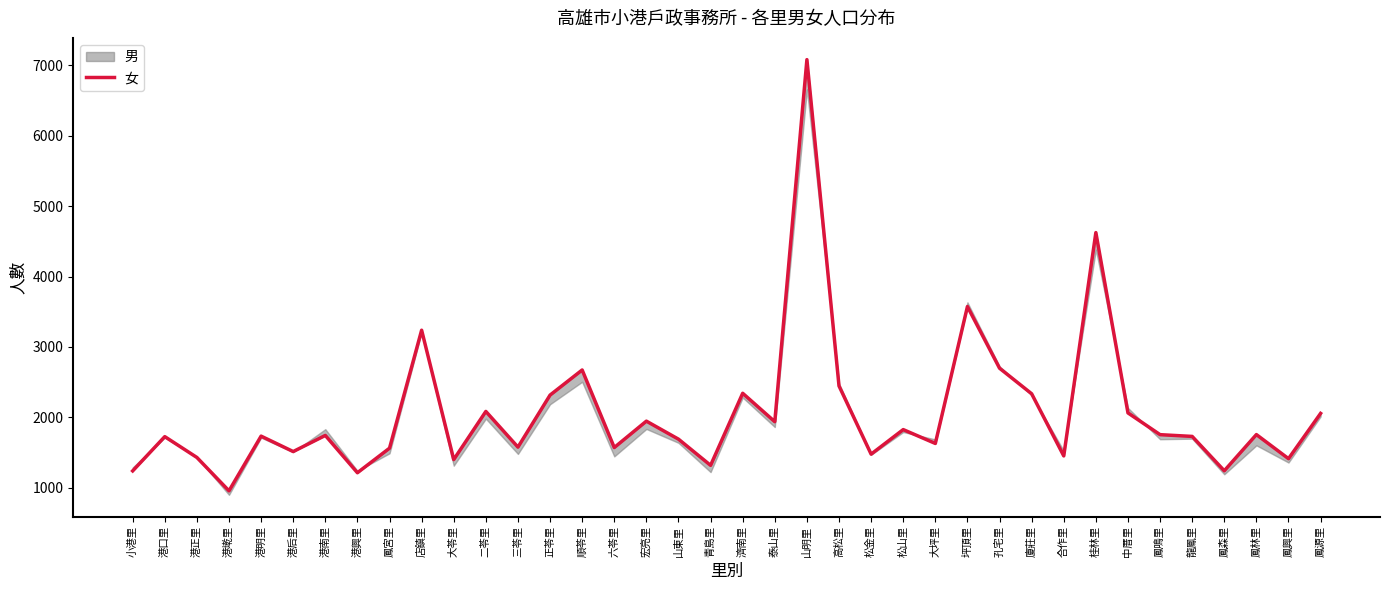

How many interior local peaks (higher than both neighbors) does the data have?

13